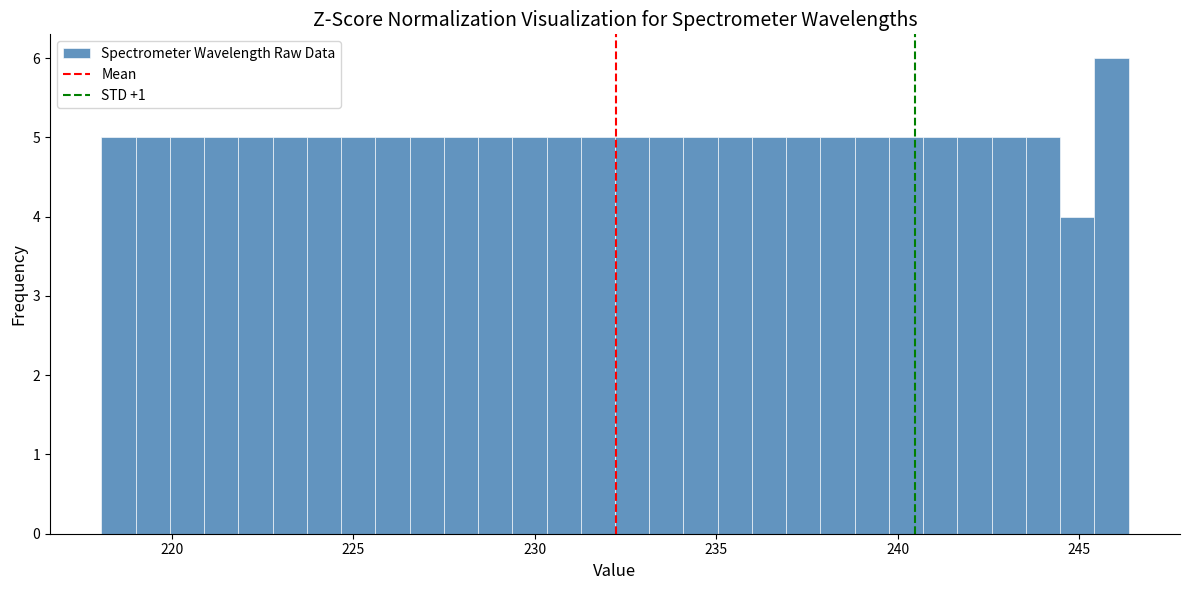

Read against the x-axis, roughly where is the centre of the tallest bar?

246.0